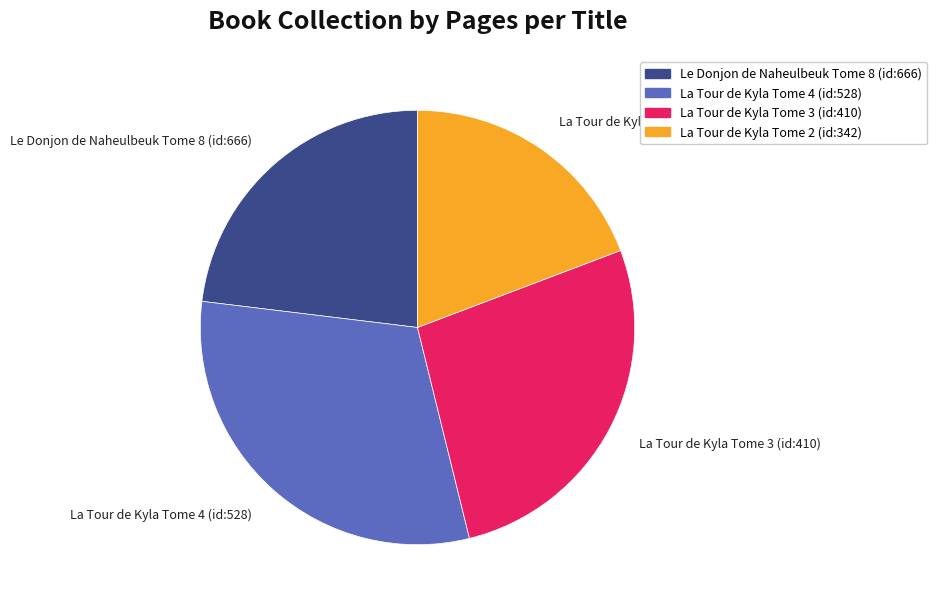

Is La Tour de Kyla Tome 4 (id:528) the majority of the pie?

No